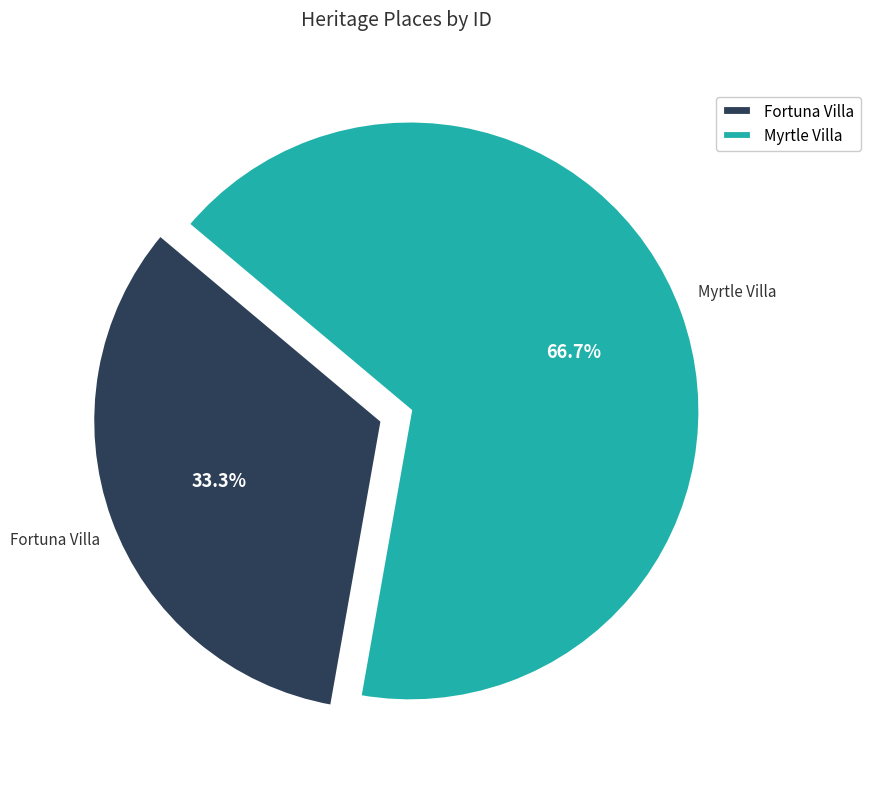

To the nearest percent, what is the difference between the Myrtle Villa and Fortuna Villa slice percentages?

33%